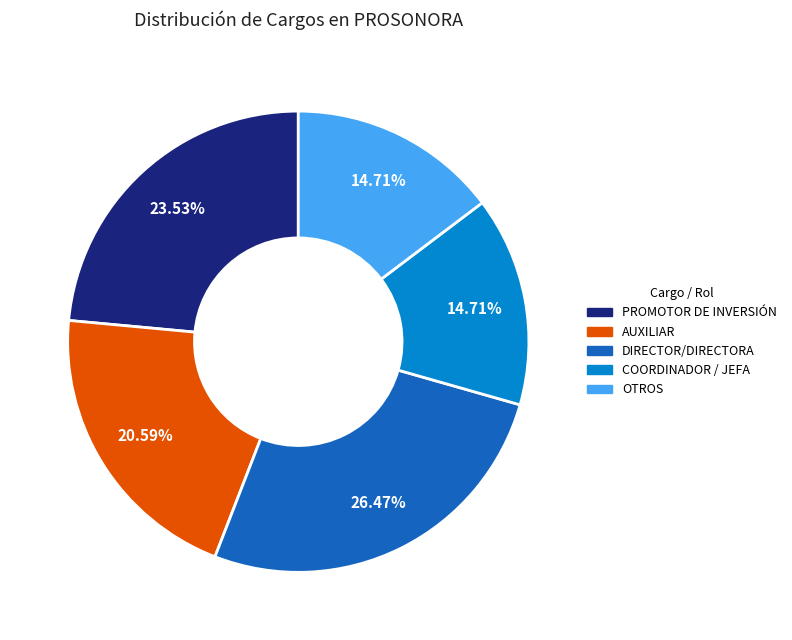

Is there any slice that represents more than half of the pie?

No